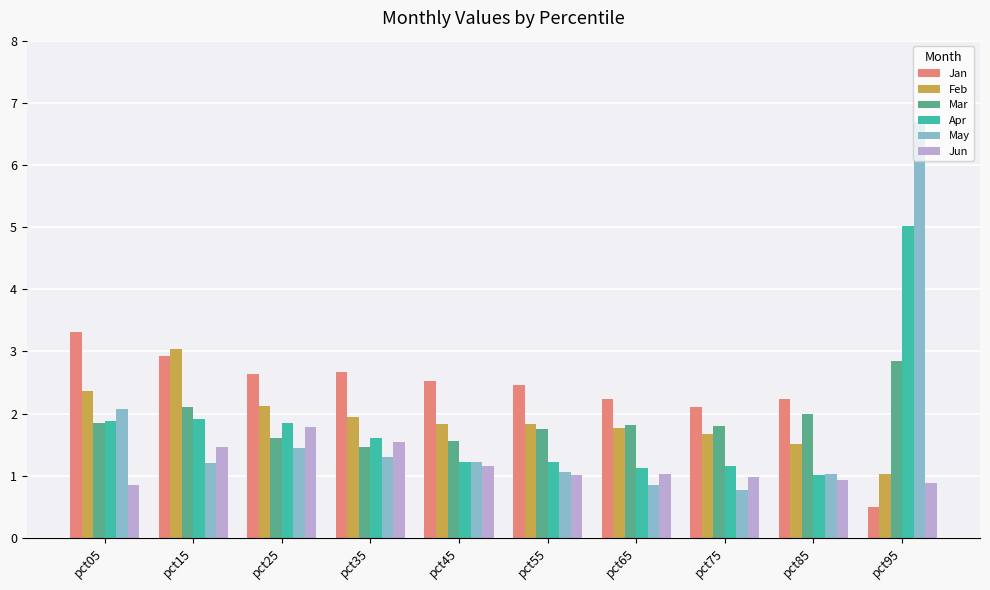

How many bars are there in each group?

6